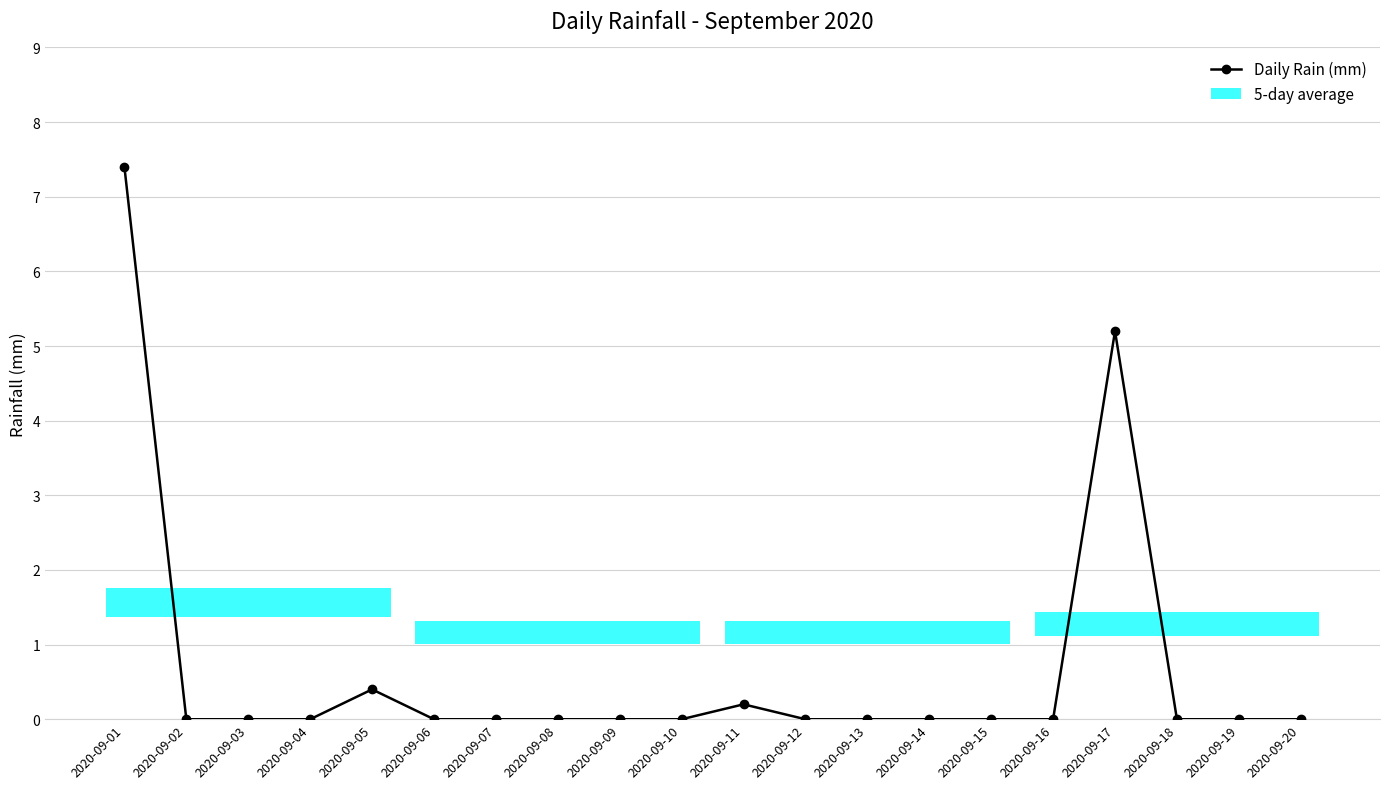

Between 2020-09-17 and 2020-09-18, which is larger?

2020-09-17